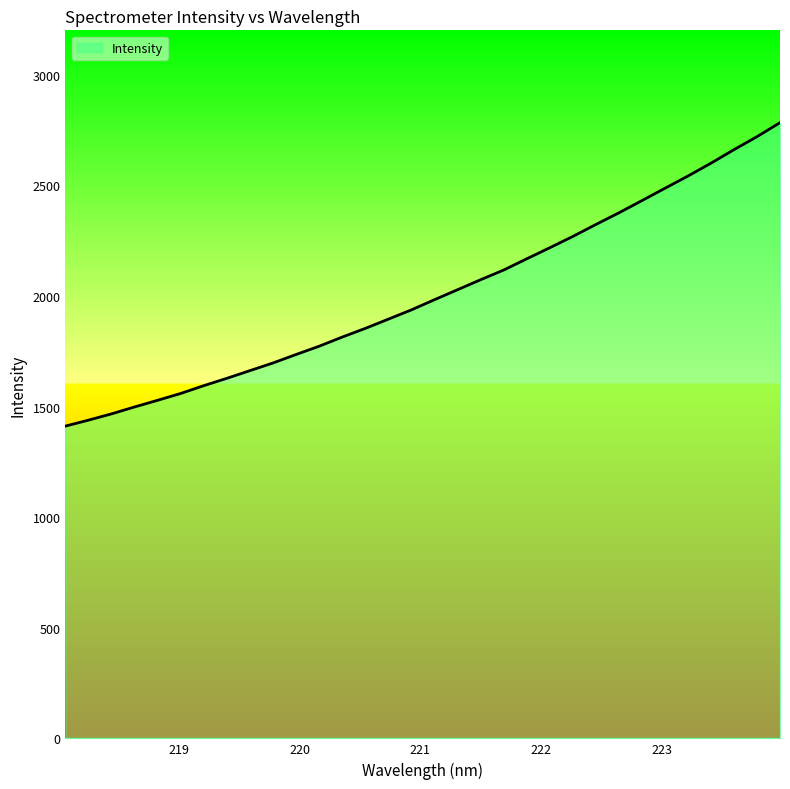

How many values are below 1983?

16